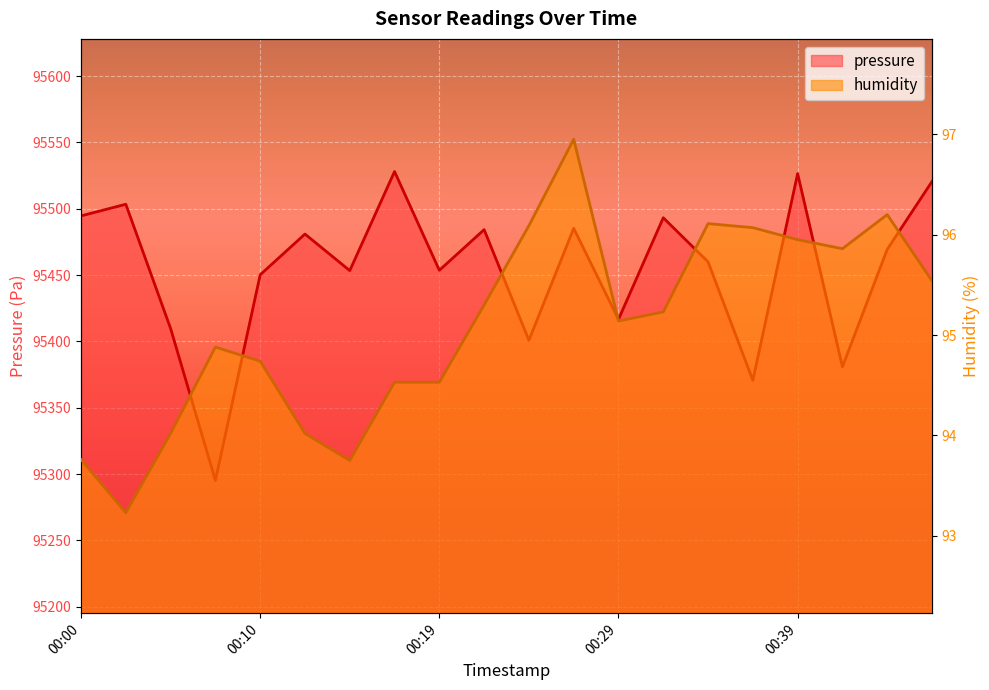

Which category has the highest value across all series?

00:17